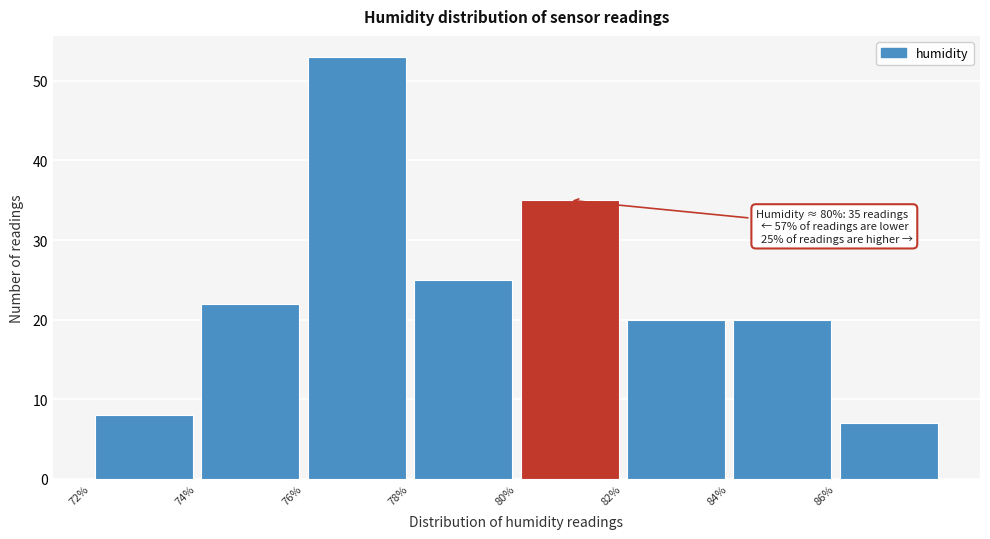

Which range on the x-axis has the tallest bar?

76 to 78